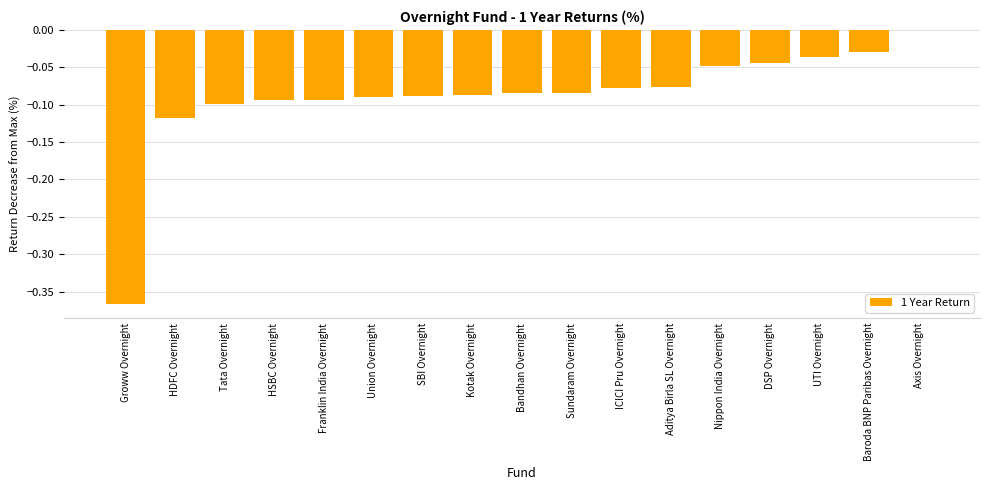

What is the sum of all values?

-1.5